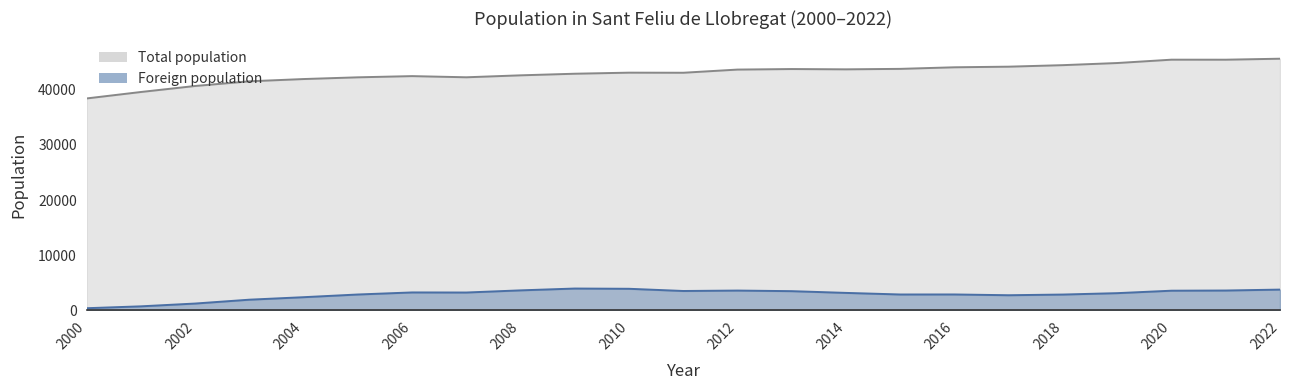

Which series has the widest spread of values?

Total population